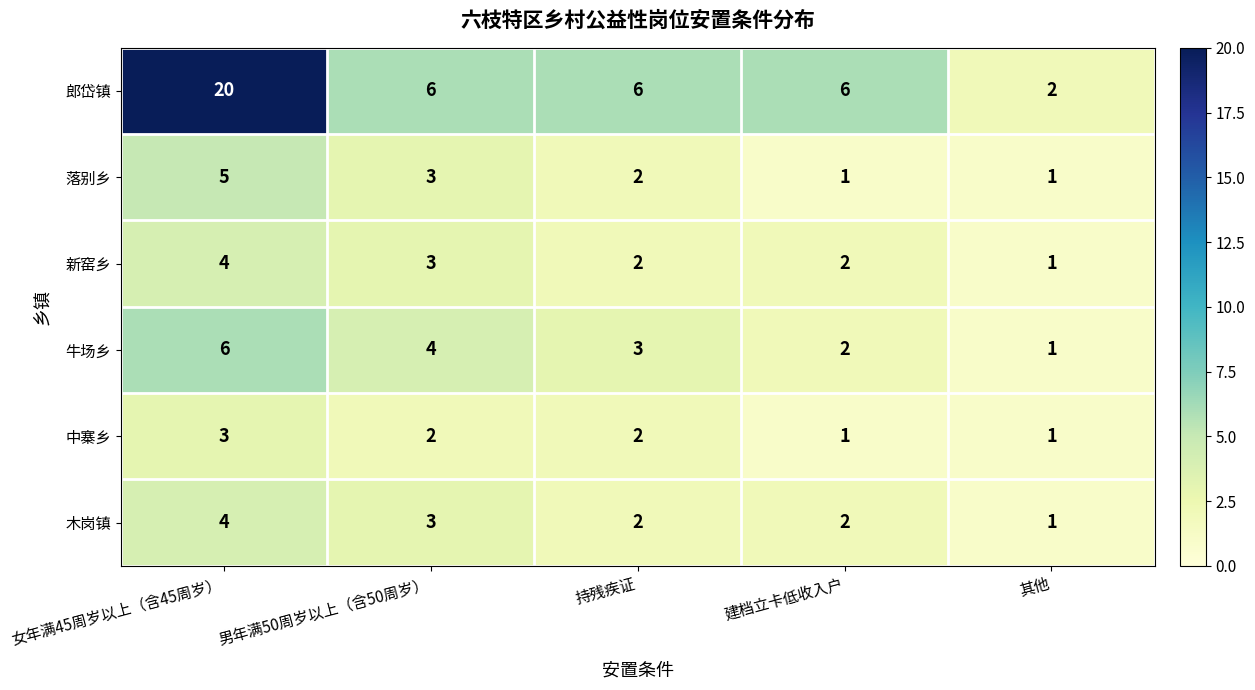

The value of 郎岱镇 at 女年满45周岁以上（含45周岁） is 20. True or false?

True